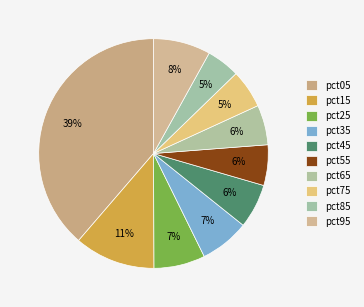

What is the change in value from pct05 to pct55?

-3.6